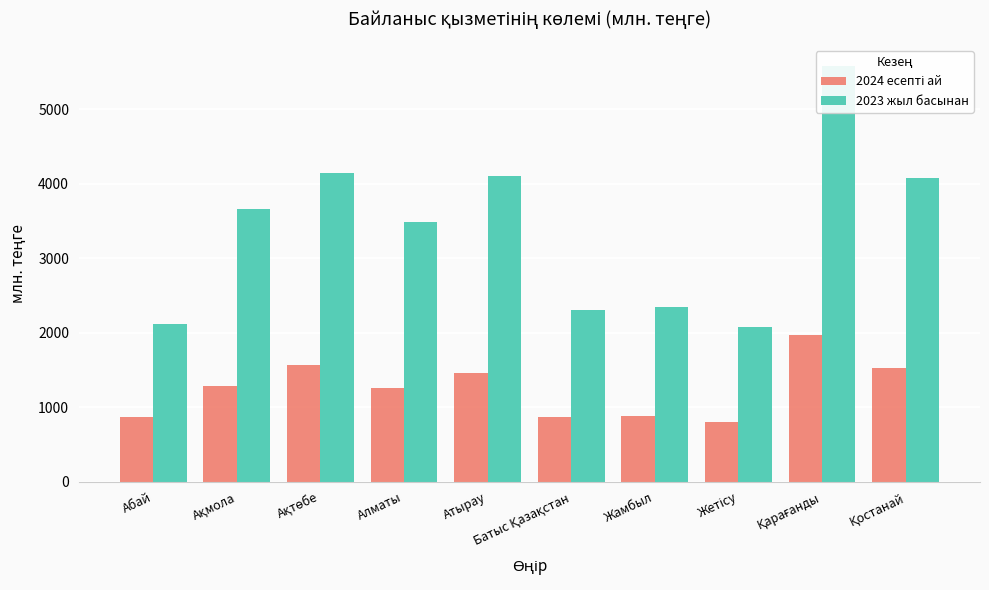

What are all the series names shown in the legend?

2024 есепті ай, 2023 жыл басынан